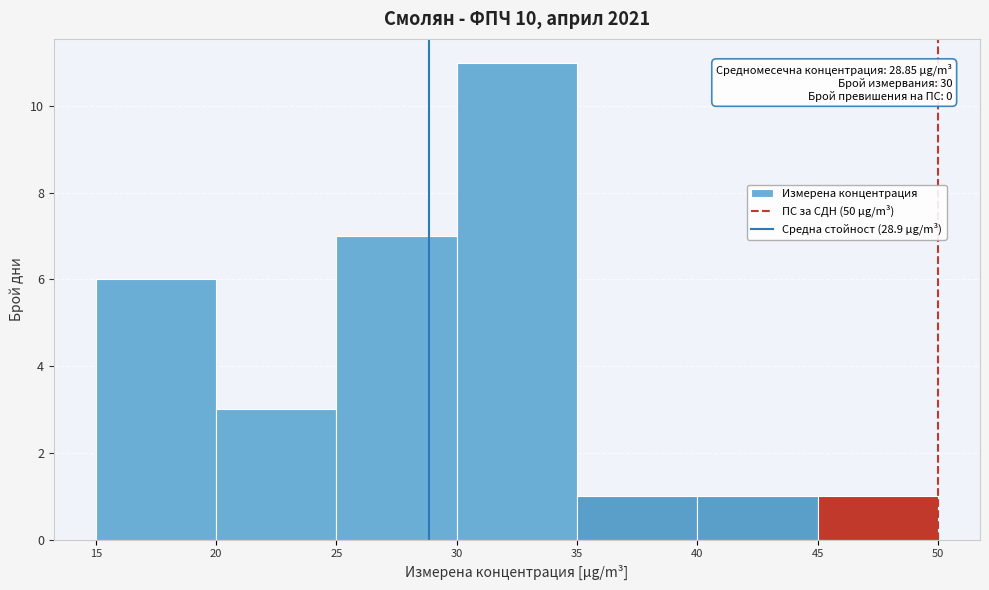

Which range on the x-axis has the tallest bar?

30 to 35